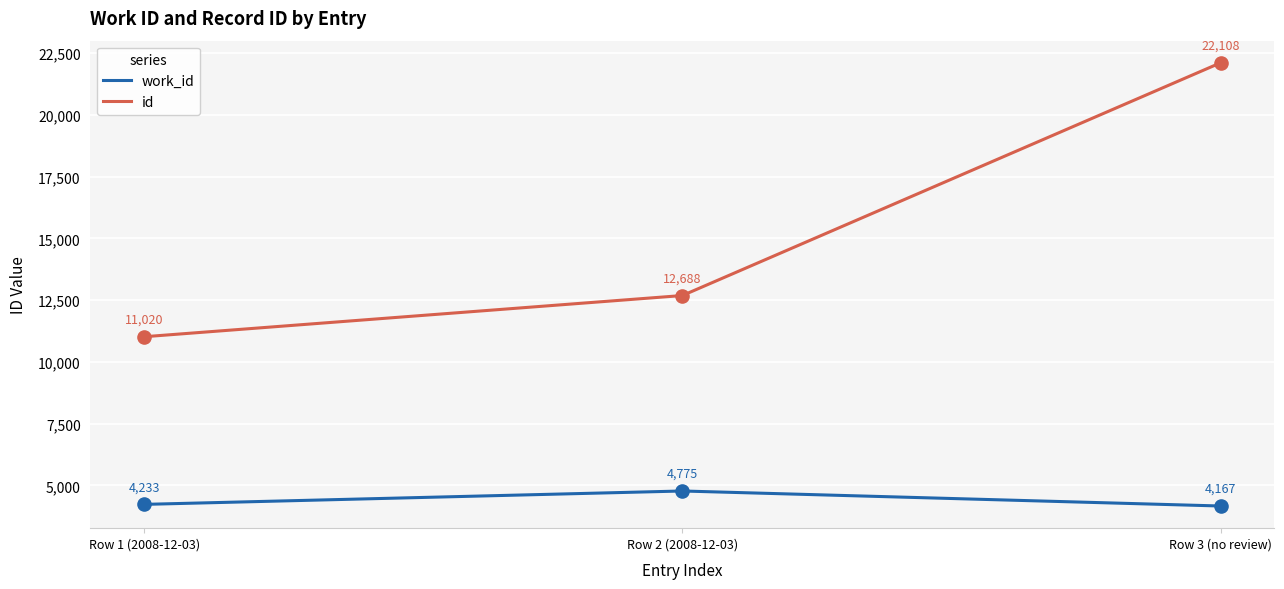

Which series has the largest total across all categories?

id